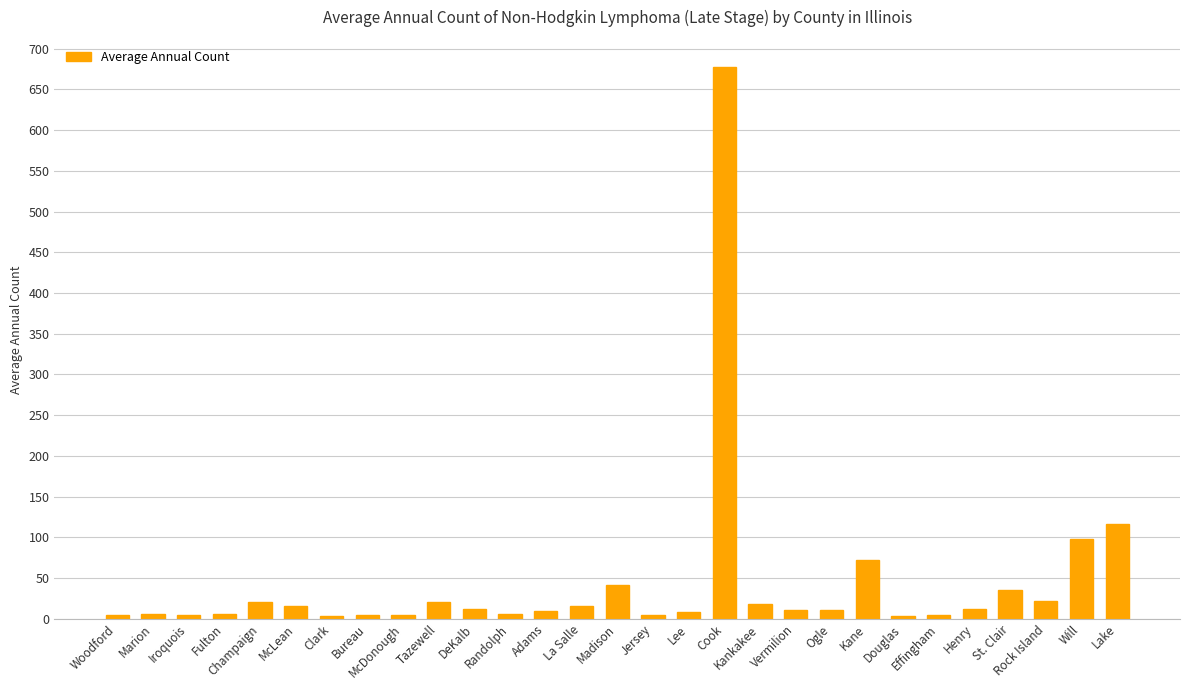

What is the difference between the maximum and minimum values?

674